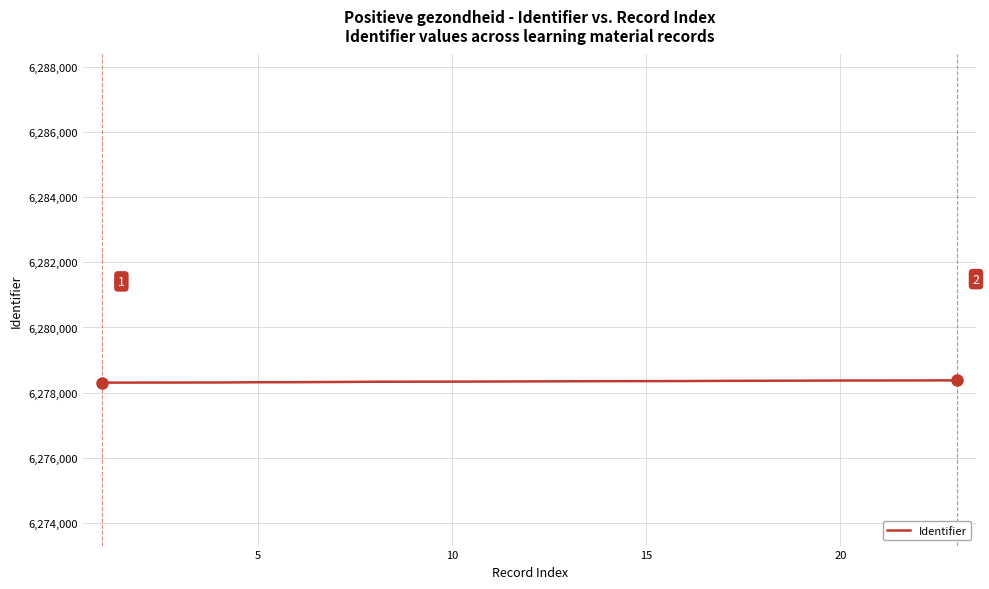

What is the greatest value displayed?

6278377